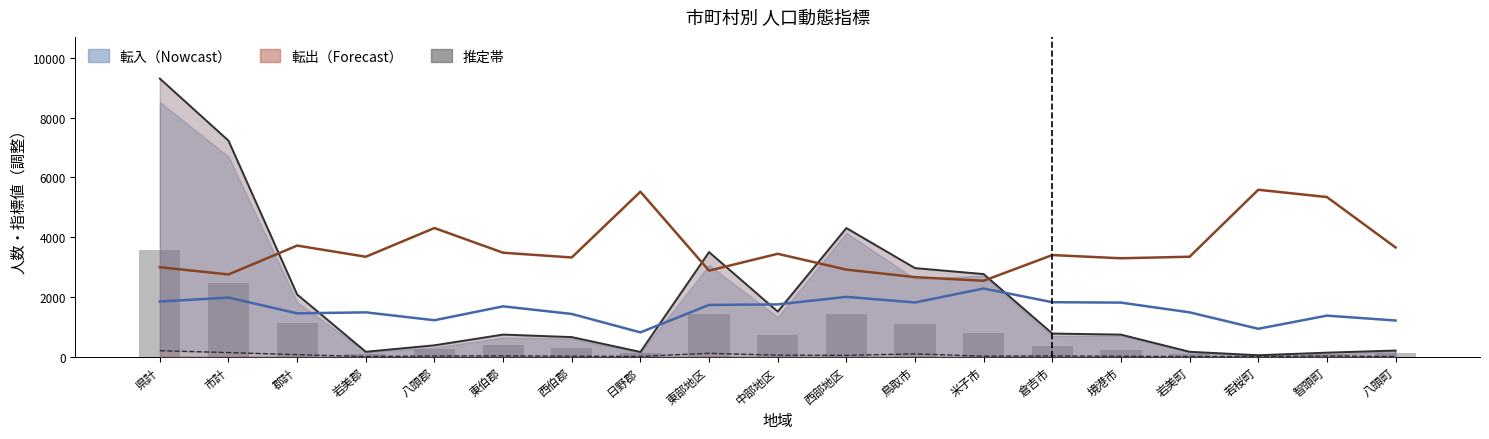

What is the highest value of the 上限線 series?

9312.0